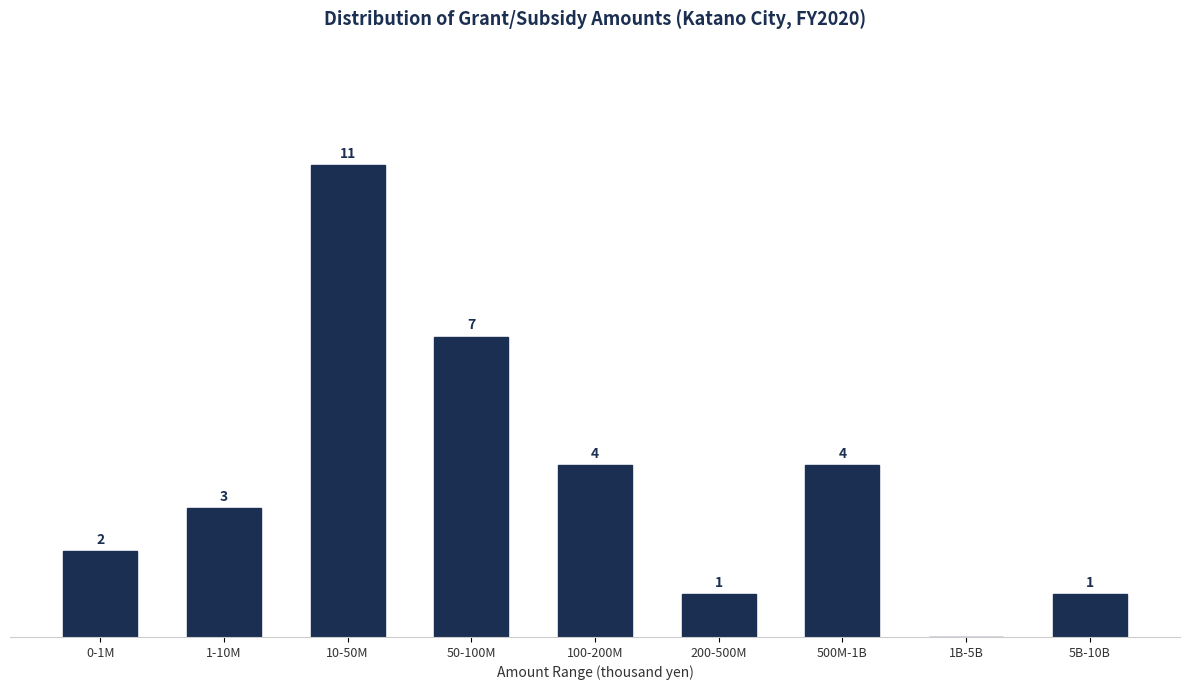

At which category does the chart reach its peak across all series?

10-50M